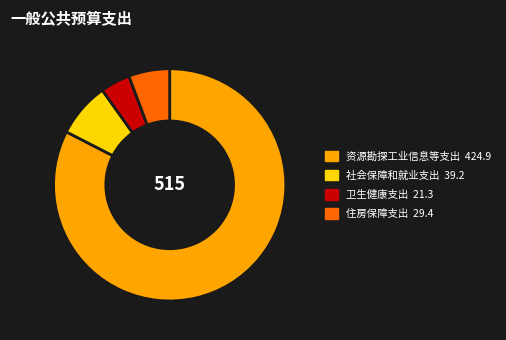

Which slice represents more than half of the pie?

资源勘探工业信息等支出